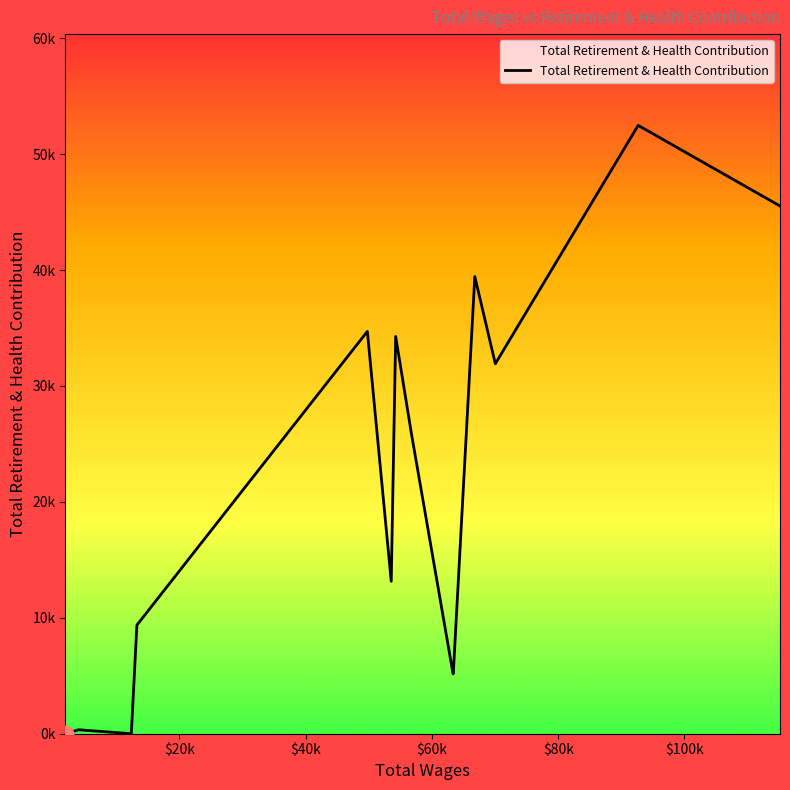

Does the chart display data point markers on the line(s)?

No